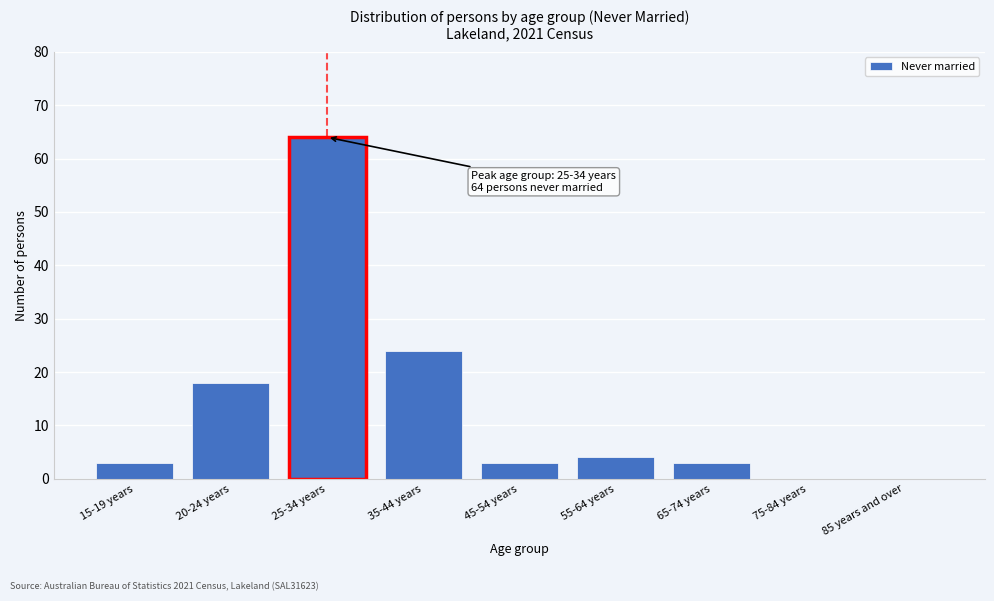

Reading left to right, what are all the values shown in this chart?

15-19 years=3	20-24 years=18	25-34 years=64	35-44 years=24	45-54 years=3	55-64 years=4	65-74 years=3	75-84 years=0	85 years and over=0